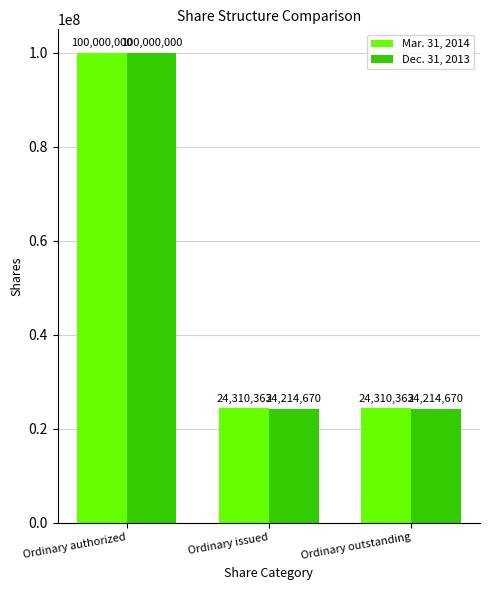

What is the sum of the Dec. 31, 2013 values at Ordinary issued and Ordinary outstanding?

48429340